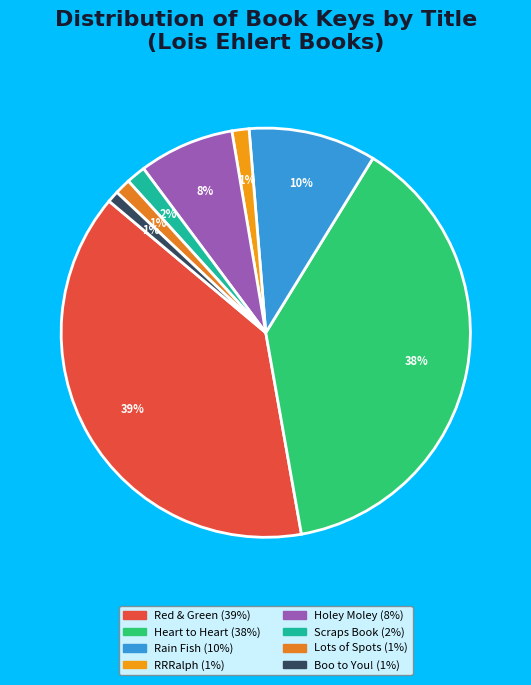

Does any single category account for the majority?

No